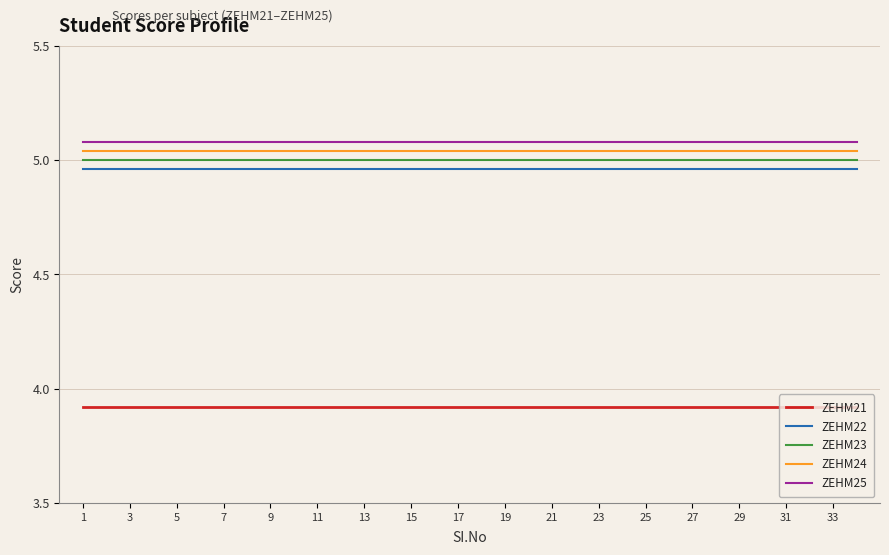

True or false: ZEHM21 has more than 1 points higher than both neighbors.

False